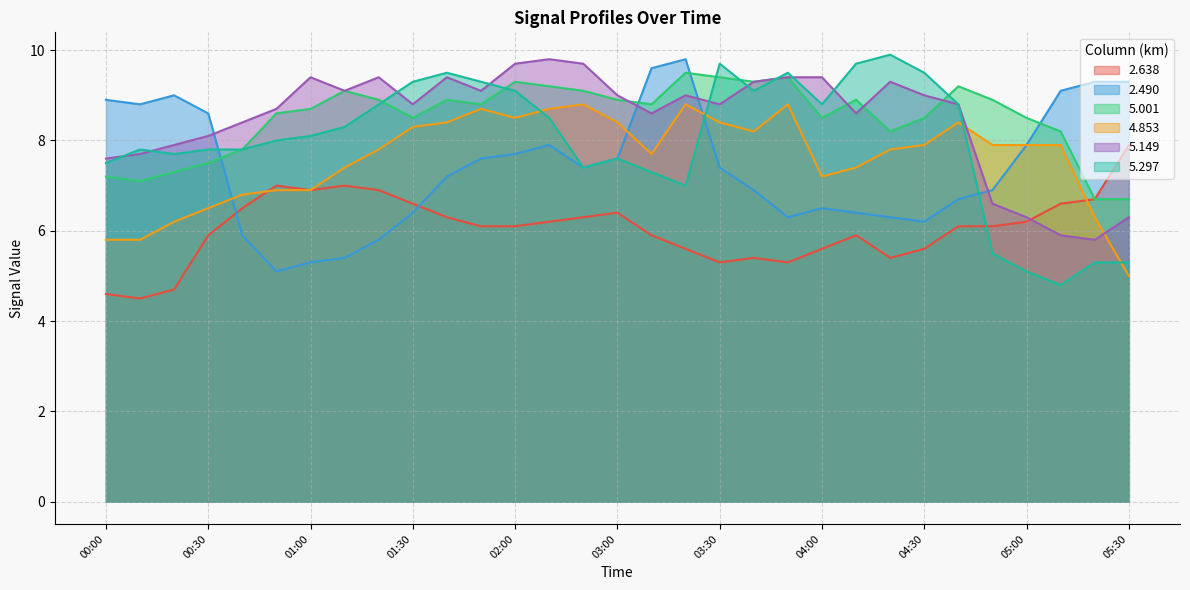

At which label is 5.001 closest to 8?

04:20